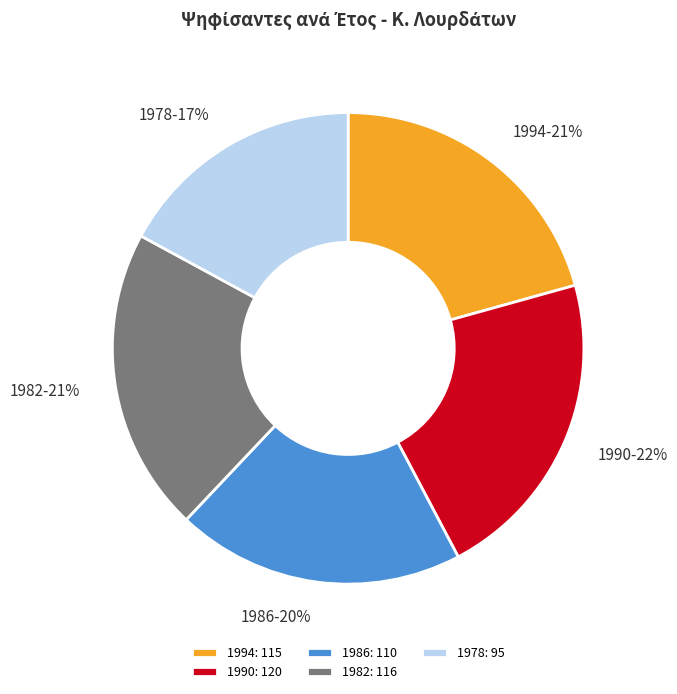

Is 1986 the majority of the pie?

No